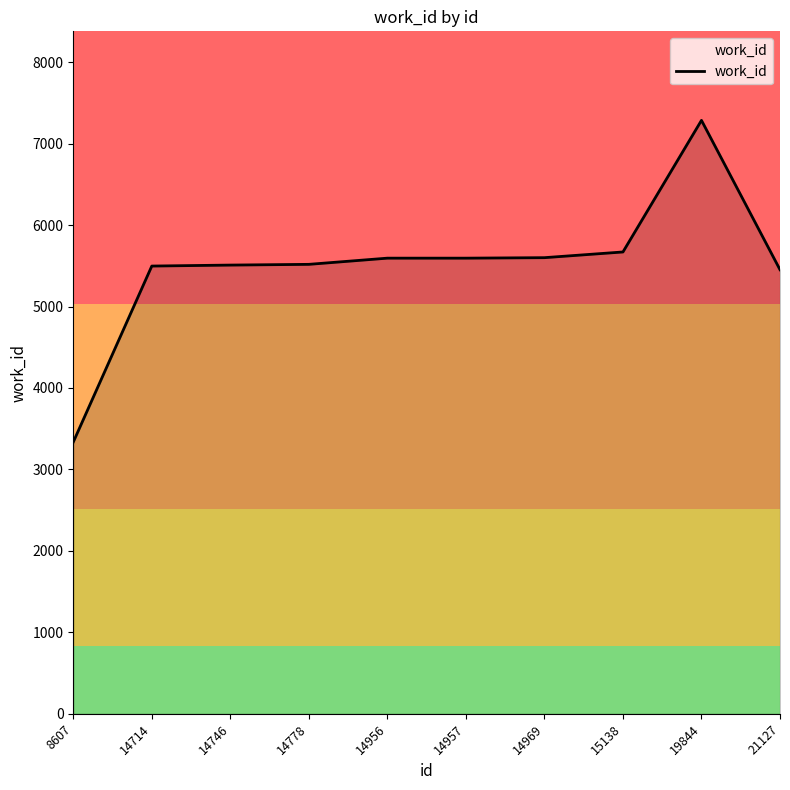

What is the difference between the values at 14969 and 21127?

148